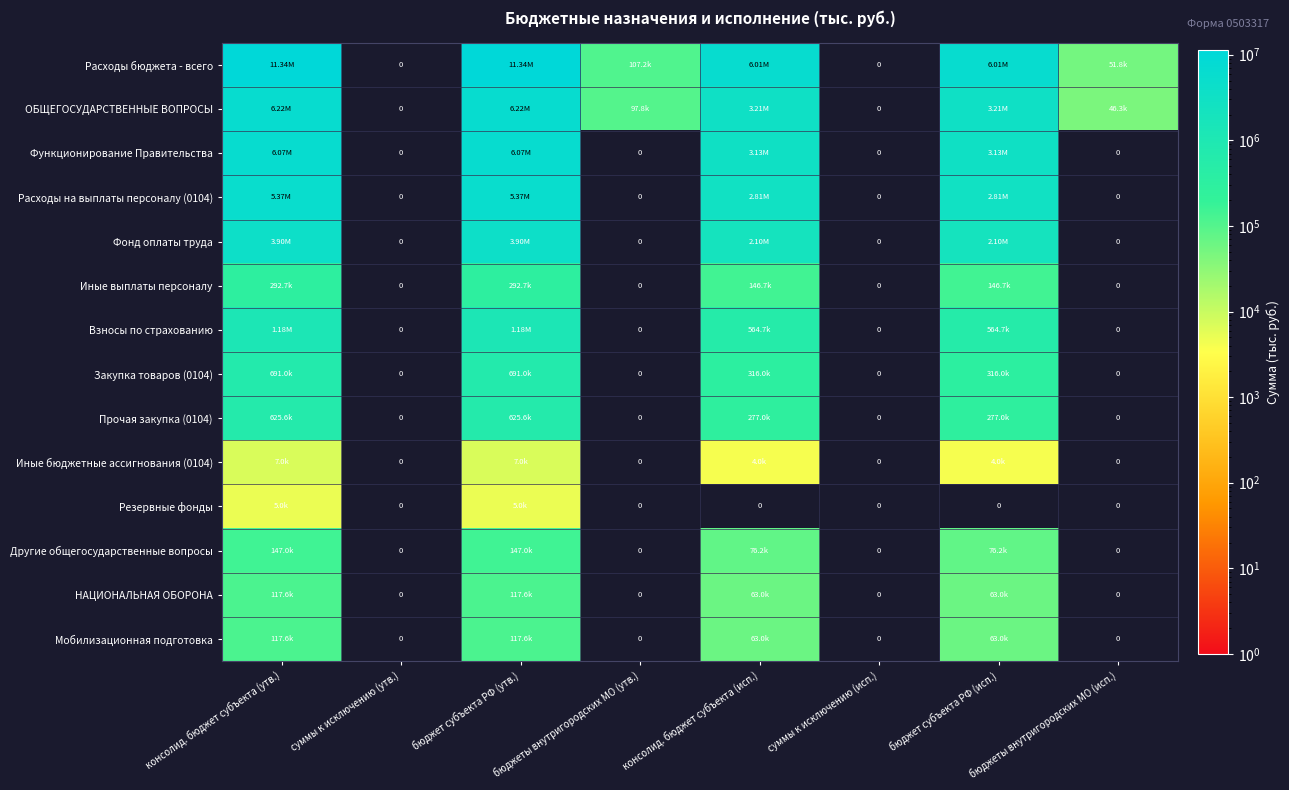

Count the number of categories in the chart.

8